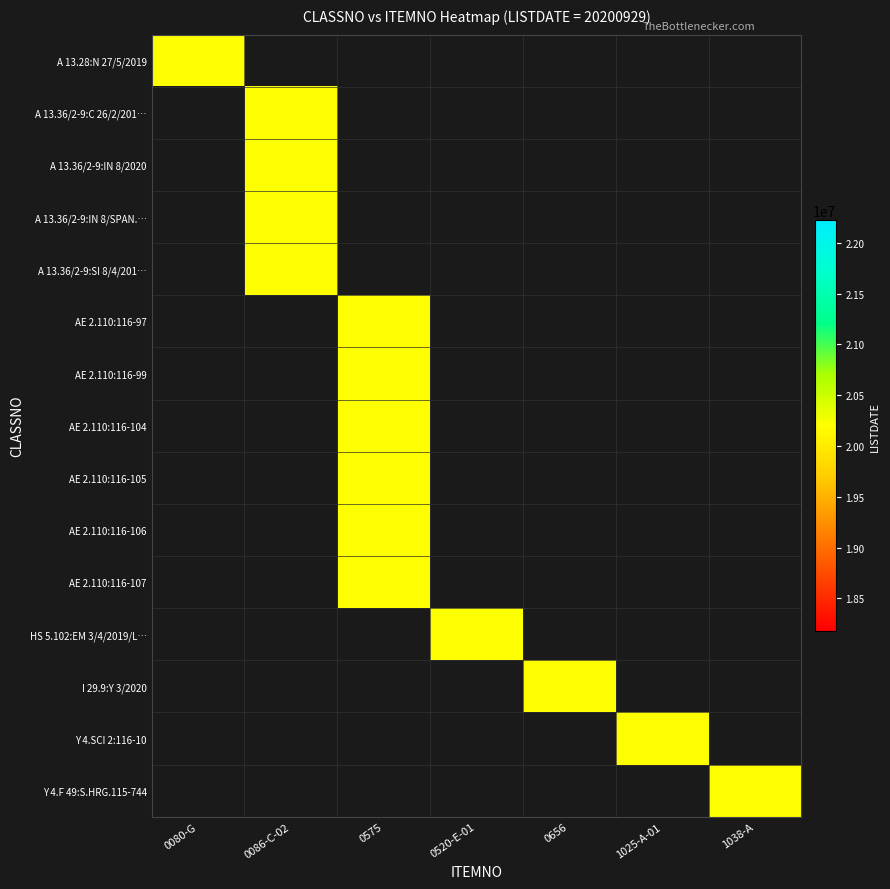

List the series in order of their peak value, lowest first.

A 13.28:N 27/5/2019, A 13.36/2-9:C 26/2/201…, A 13.36/2-9:IN 8/2020, A 13.36/2-9:IN 8/SPAN.…, A 13.36/2-9:SI 8/4/201…, AE 2.110:116-97, AE 2.110:116-99, AE 2.110:116-104, AE 2.110:116-105, AE 2.110:116-106, AE 2.110:116-107, HS 5.102:EM 3/4/2019/L…, I 29.9:Y 3/2020, Y 4.SCI 2:116-10, Y 4.F 49:S.HRG.115-744